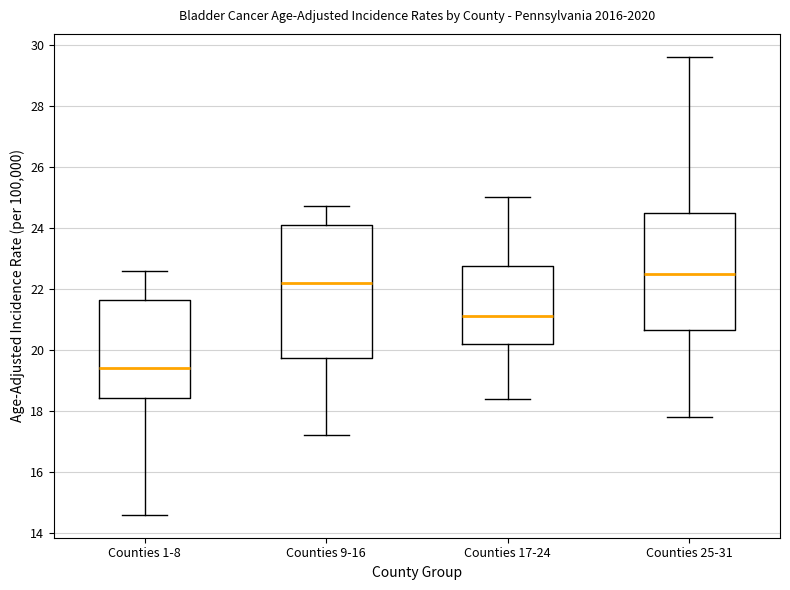

Reading left to right, read every box against the y-axis: the position of its median line, the range the box covers, and the ends of its whiskers. The values are not printed on the chart, so give them approximately, as read against the axis.

Counties 1-8: median 19.4, box 18.4 to 21.6, whiskers 14.6 to 22.6
Counties 9-16: median 22.2, box 19.8 to 24.2, whiskers 17.2 to 24.8
Counties 17-24: median 21.2, box 20.2 to 22.8, whiskers 18.4 to 25.0
Counties 25-31: median 22.6, box 20.6 to 24.6, whiskers 17.8 to 29.6